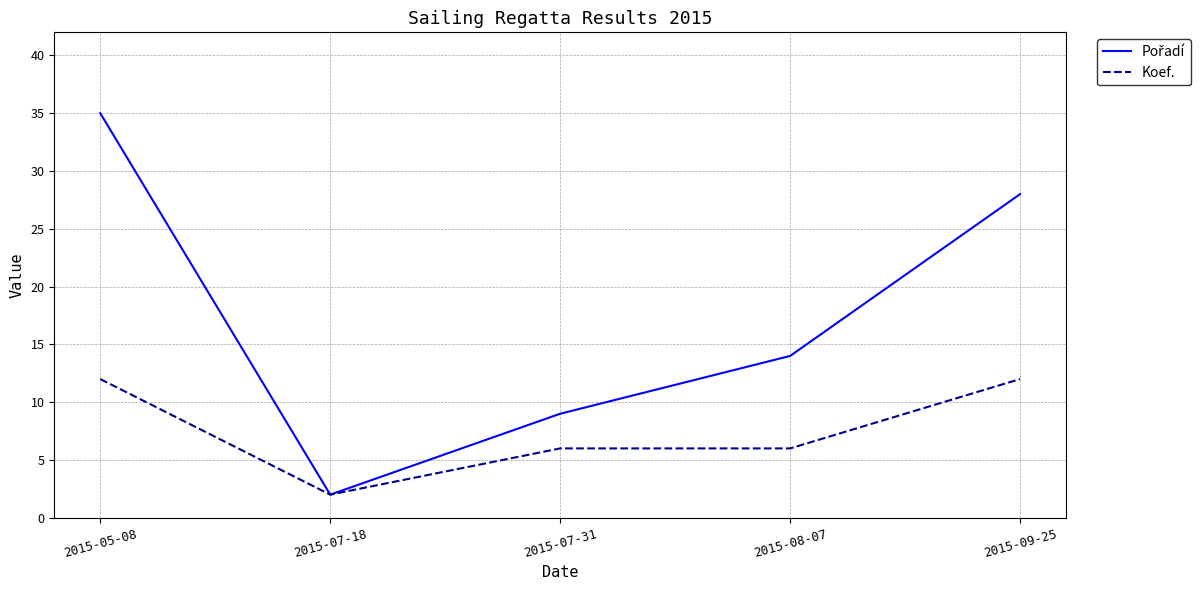

What position from the right is 2015-07-18?

4